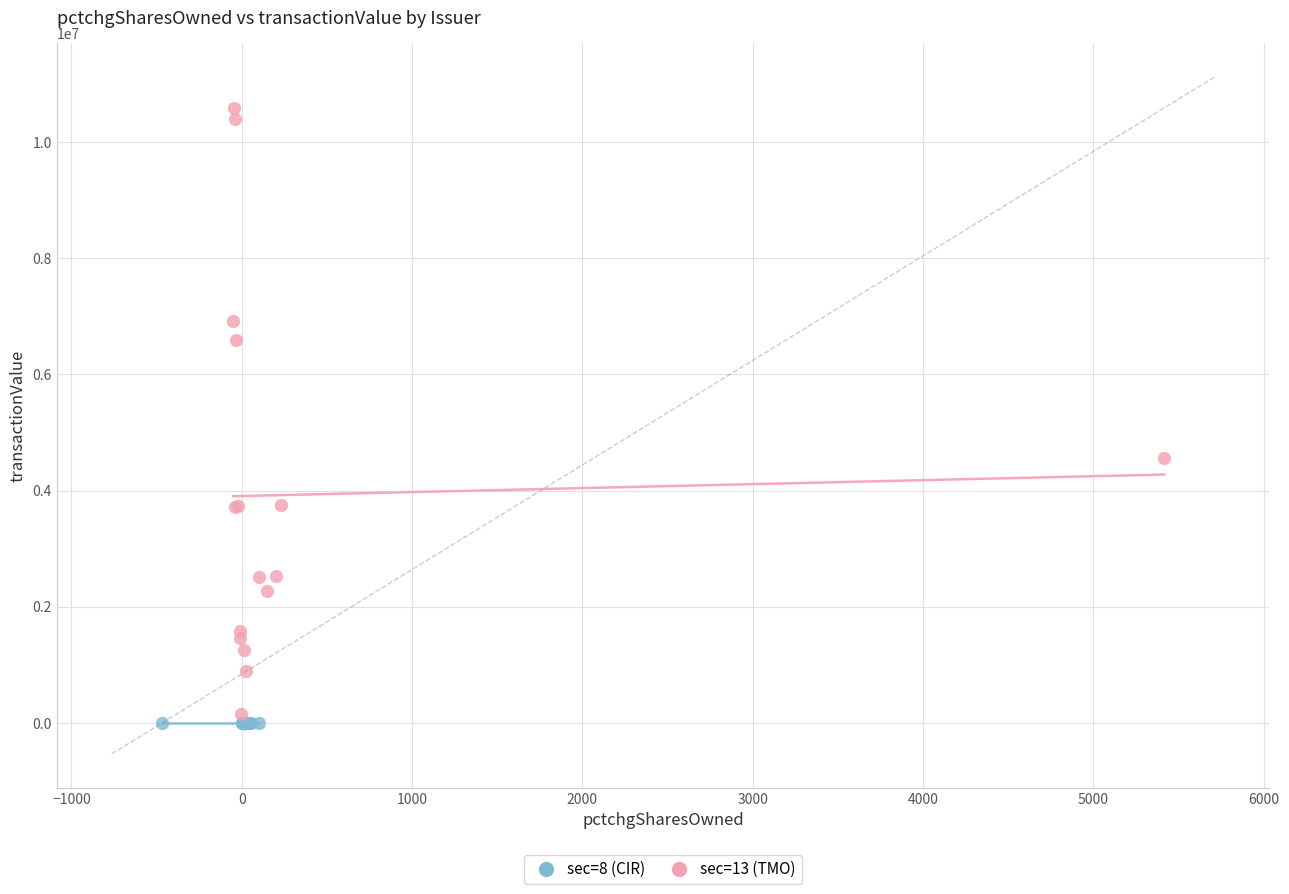

Which series contains the highest Y value?

sec=13 (TMO)